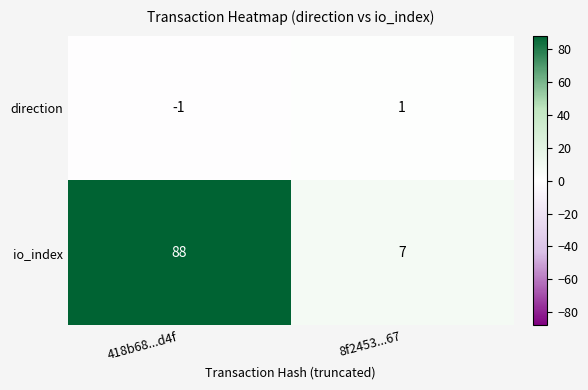

At how many categories does at least one series exceed 66?

1